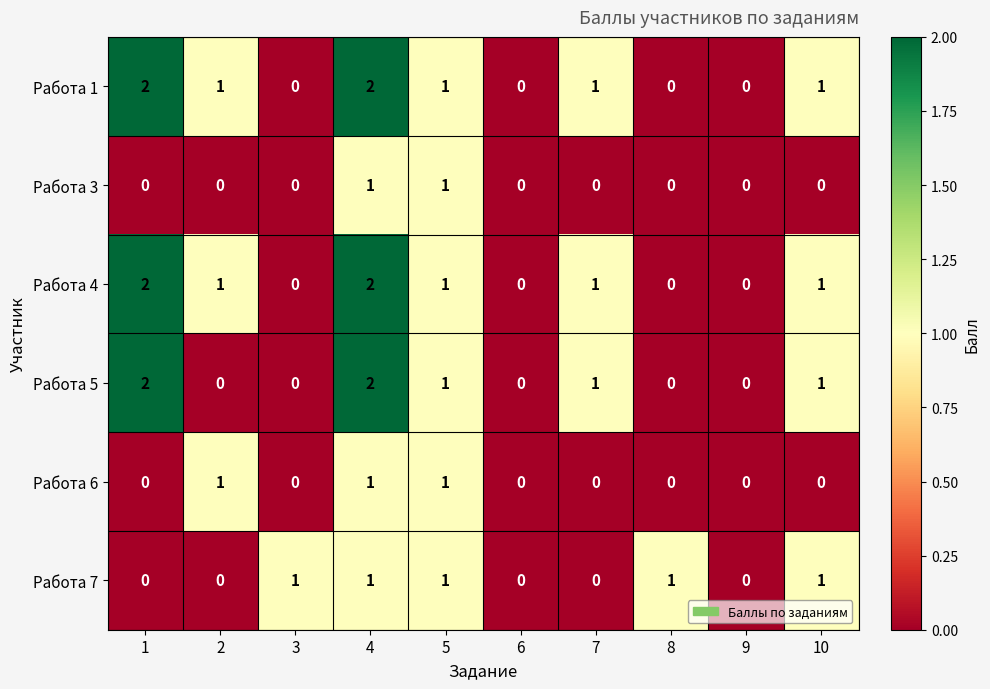

At which category is the sum across all series the highest?

4